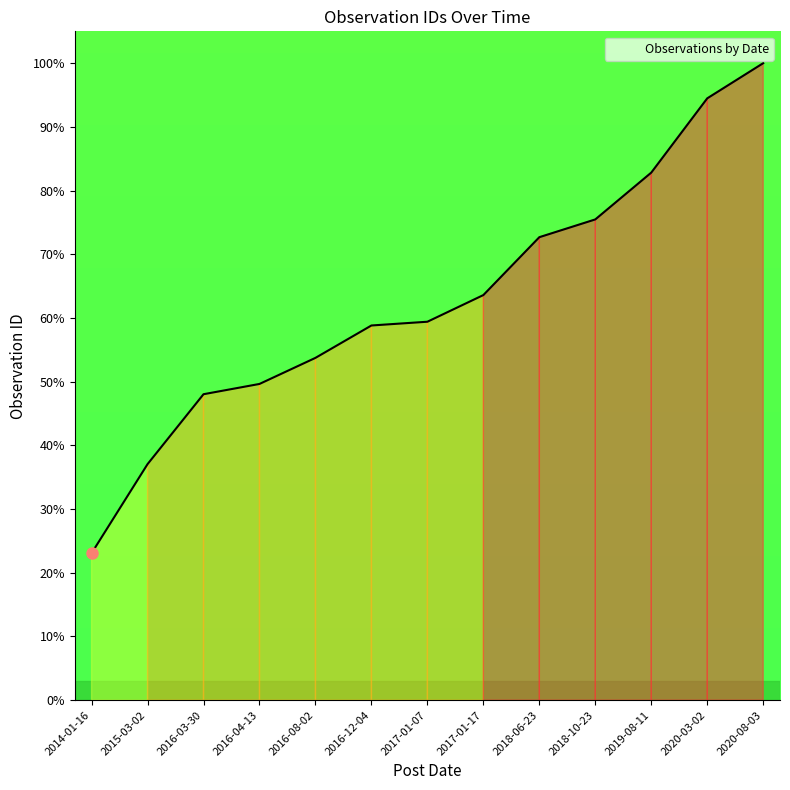

What is the maximum value shown in the chart?

100.0